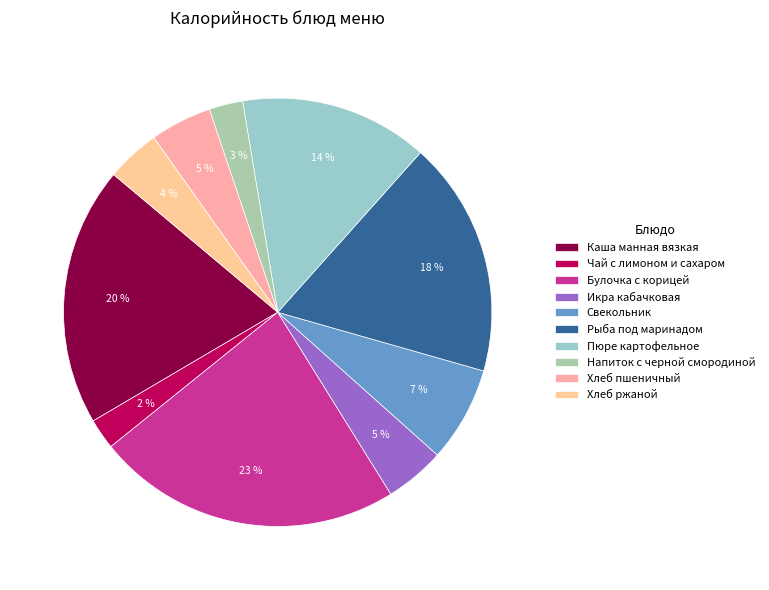

How many segments does this pie chart have?

10